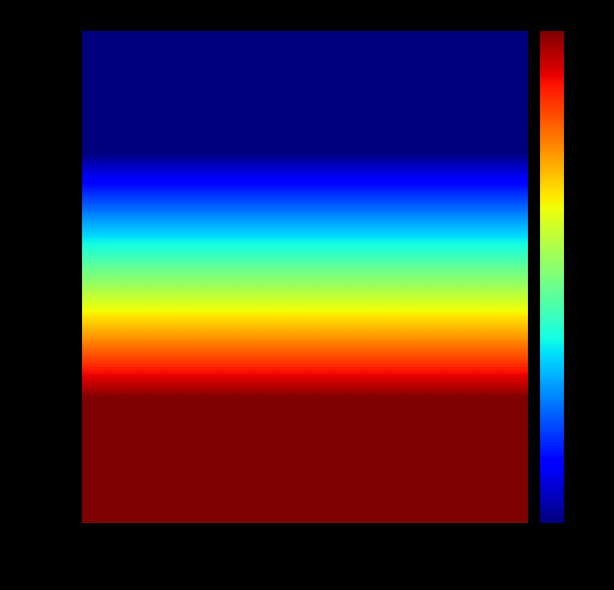

Reading right to left, extract all data points from this chart.

197869: 3NKd2k4SmA...=0	3NKA5rhjc9...=0
197865: 3NKd2k4SmA...=1063	3NKA5rhjc9...=1063